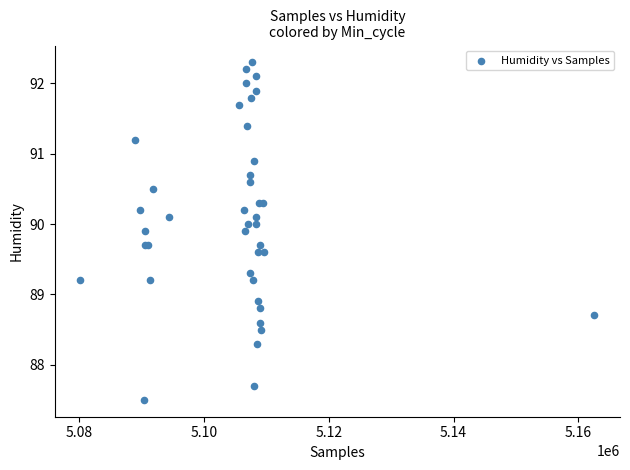

What Y value in the scatter plot is closest to 89?

88.9